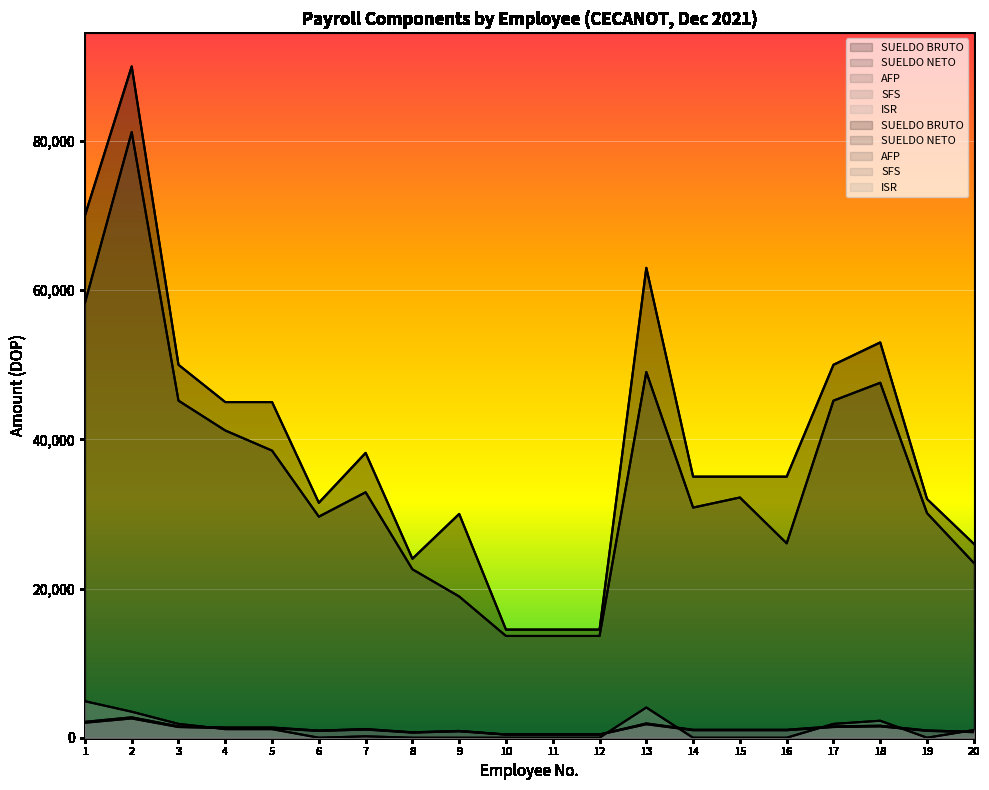

True or false: SFS and SUELDO BRUTO cross at least once.

False